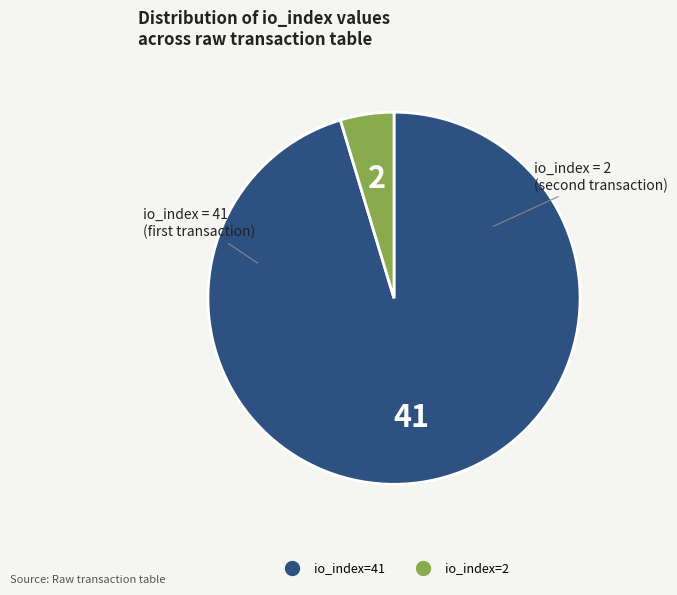

Does io_index=41 represent more than half of the total?

Yes